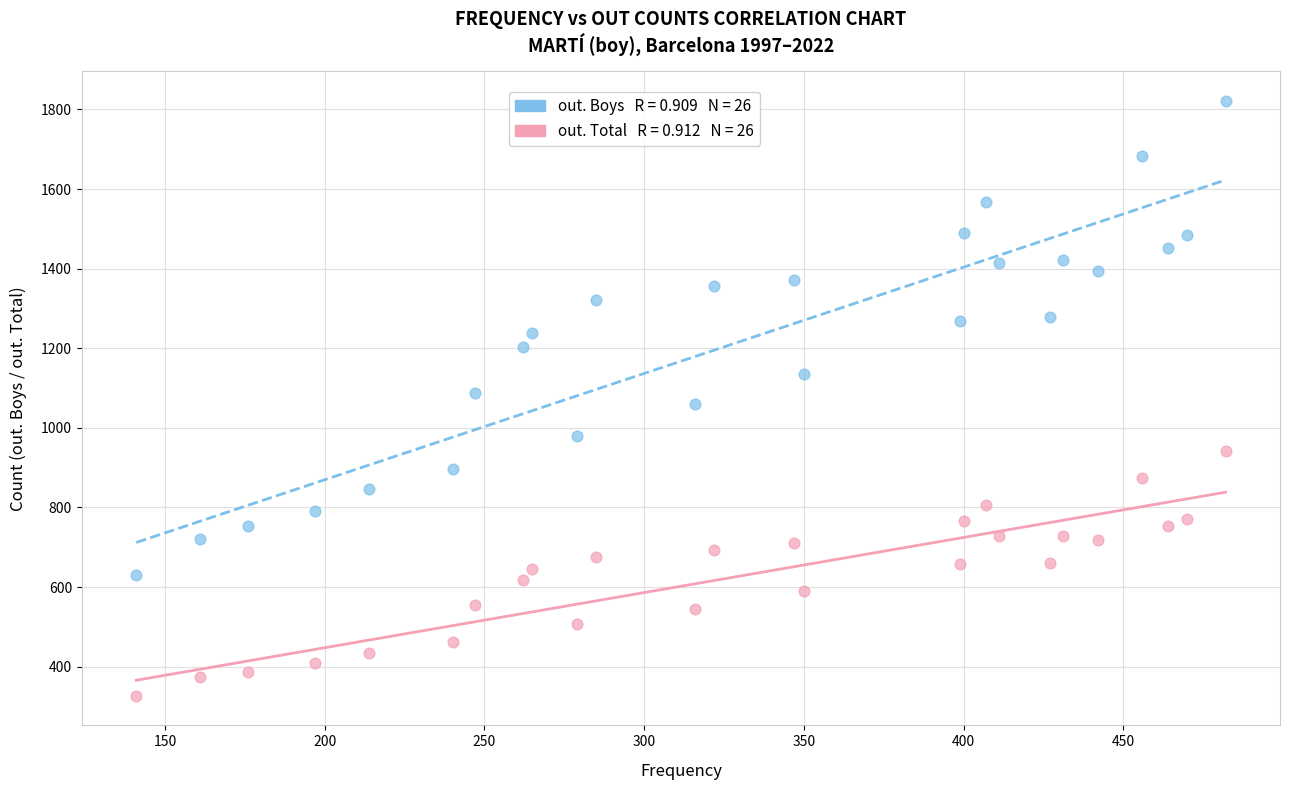

Across all data points, what is the range of Y values (max minus min)?

1494